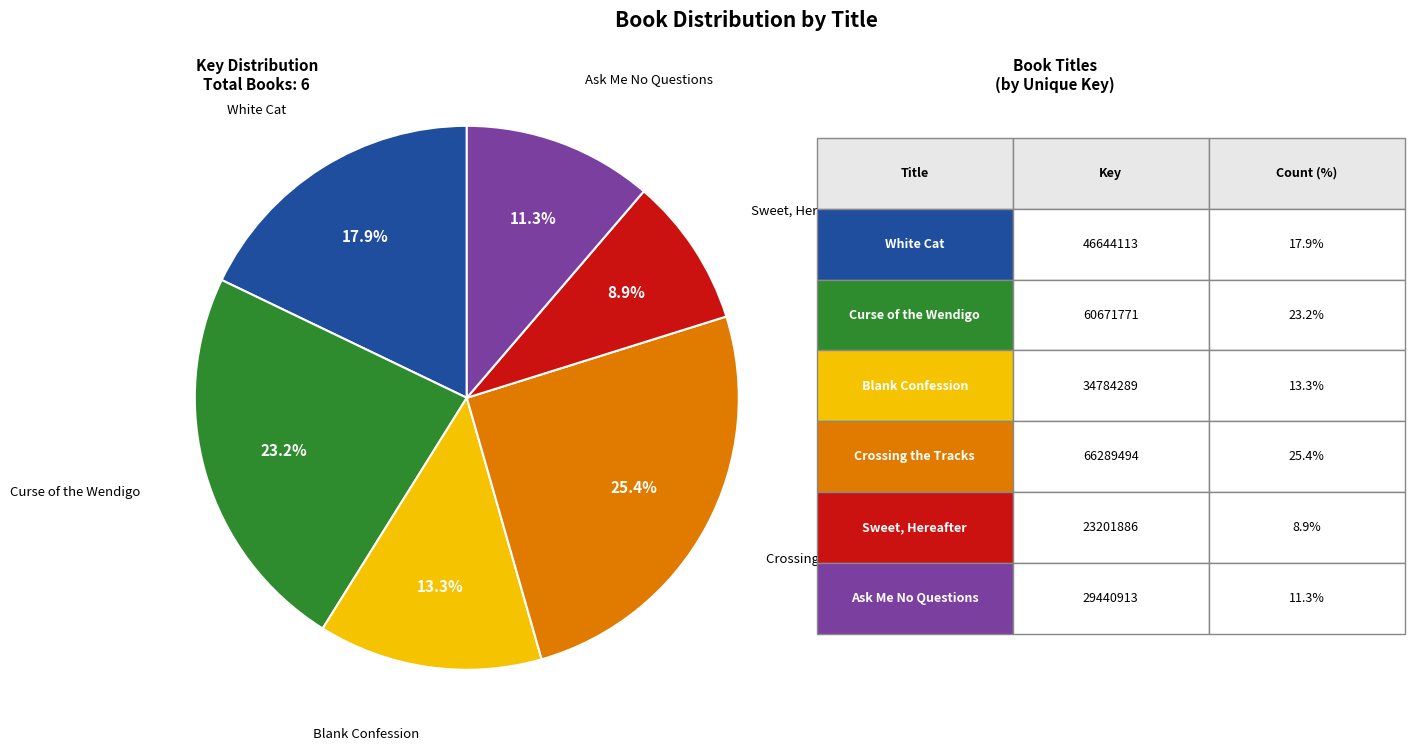

Is there a majority slice in this chart?

No